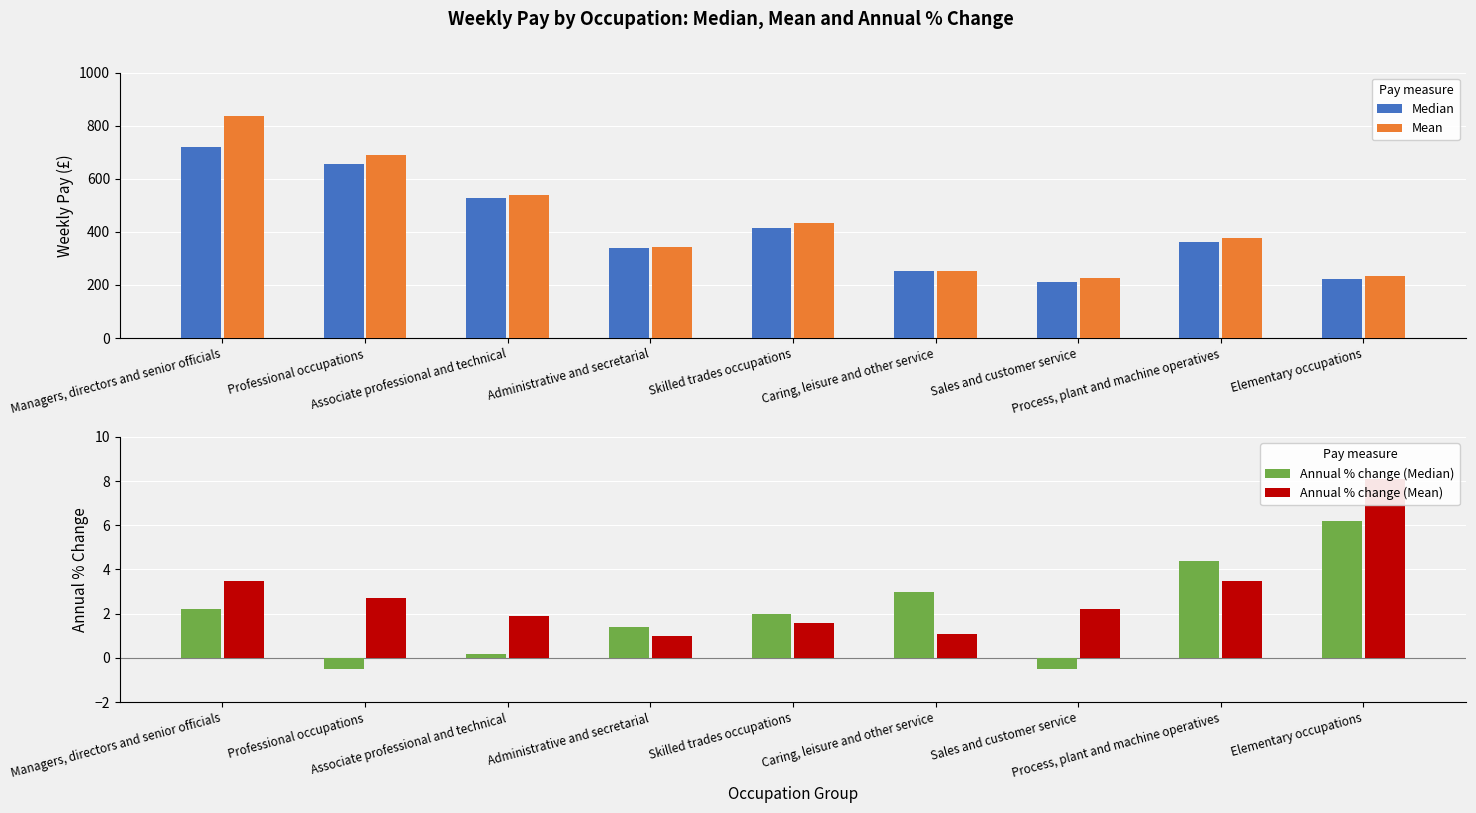

At which label does Annual % change (Median) first exceed 2?

Managers, directors and senior officials